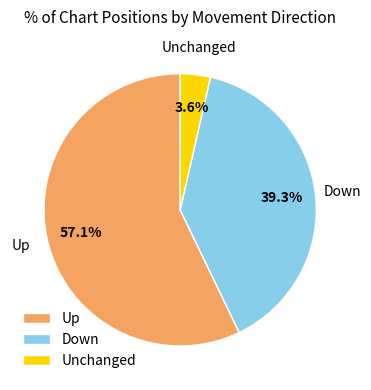

Is the sum of Up and Unchanged greater than half?

Yes